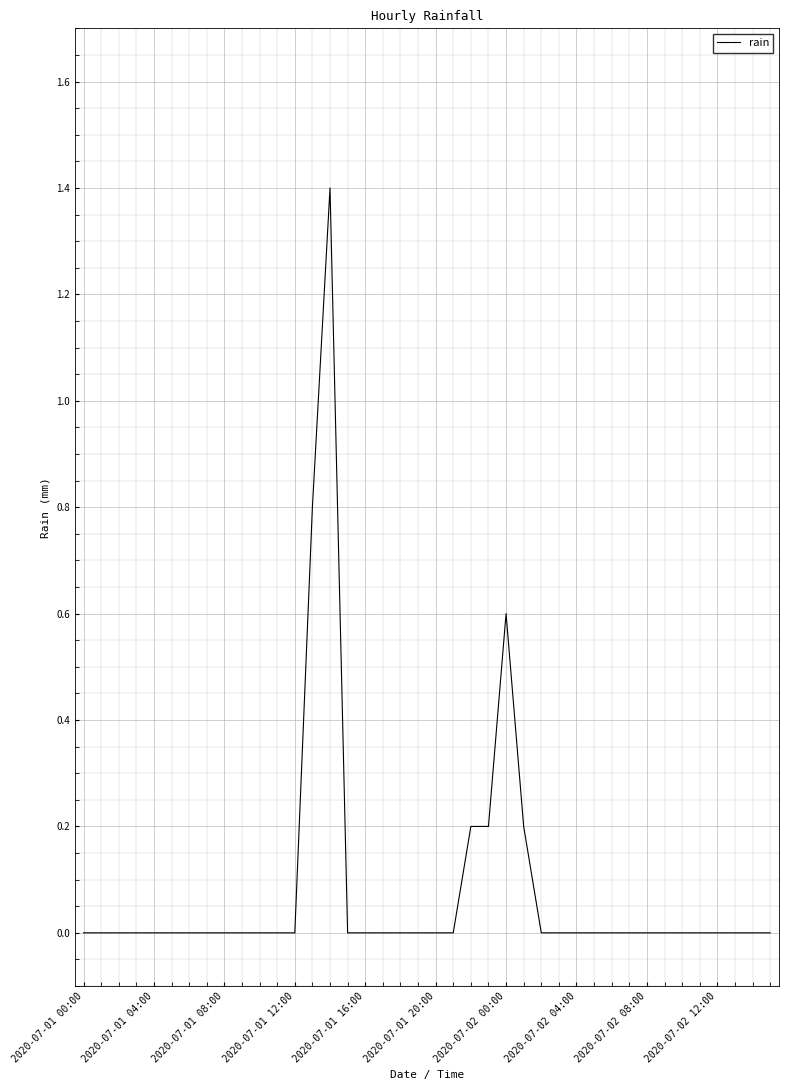

What is the difference between the maximum and minimum values?

1.4